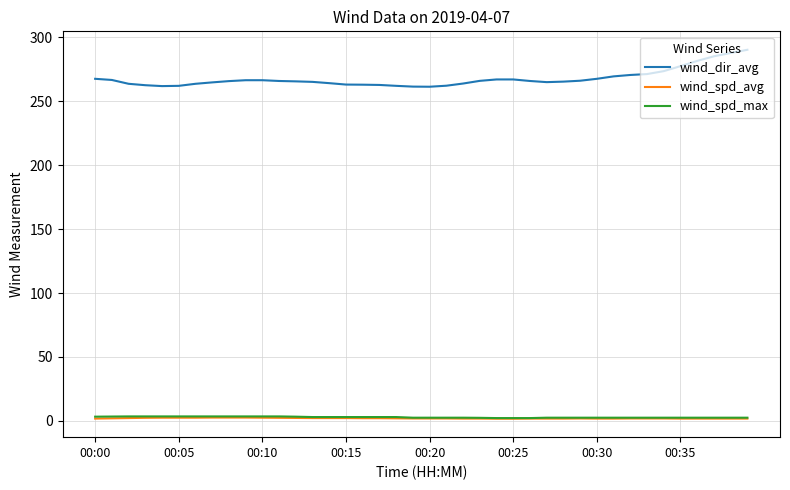

Which series has the largest range (max minus min)?

wind_dir_avg